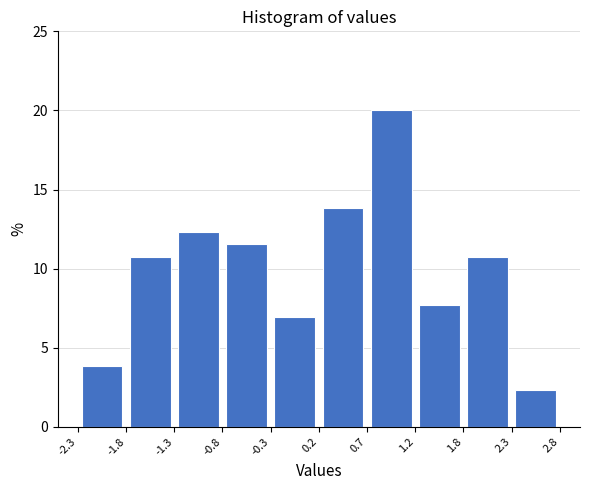

Reading left to right, transcribe this chart: for each bar, give the range it covers on the x-axis and its height. The values are not printed on the chart, so give them approximately, as read against the axis.

-2.3 to -1.8: 4.0
-1.8 to -1.3: 11.0
-1.3 to -0.8: 12.5
-0.8 to -0.3: 11.5
-0.3 to 0.2: 7.0
0.2 to 0.7: 14.0
0.7 to 1.2: 20.0
1.2 to 1.8: 7.5
1.8 to 2.3: 11.0
2.3 to 2.8: 2.5